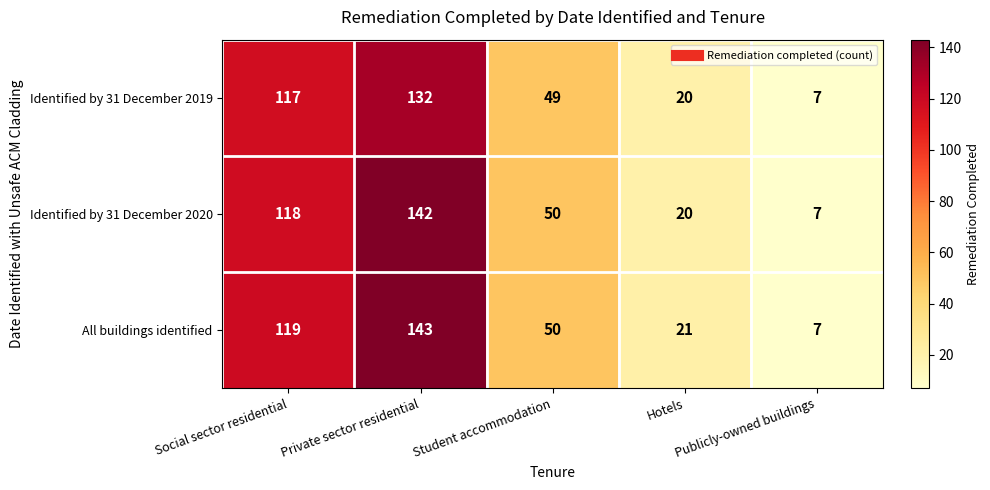

Which series has the largest range (max minus min)?

All buildings identified